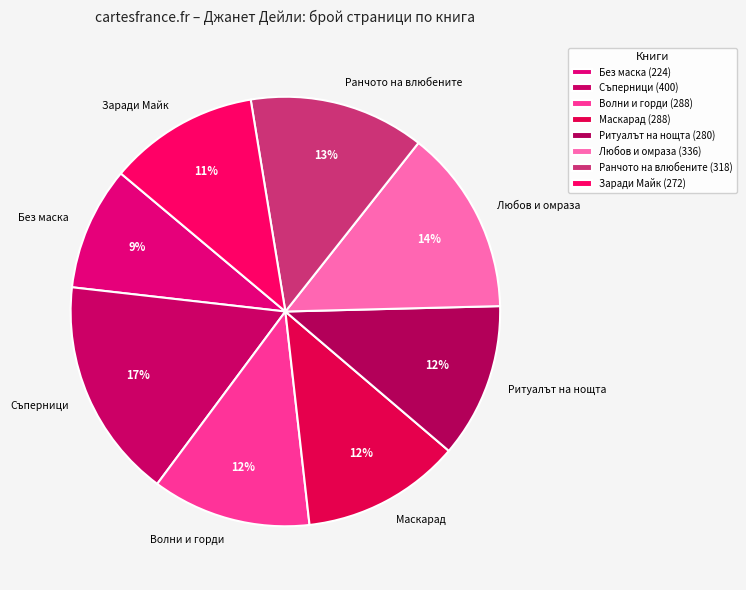

Do Съперници and Ритуалът на нощта together represent more than half of the pie?

No